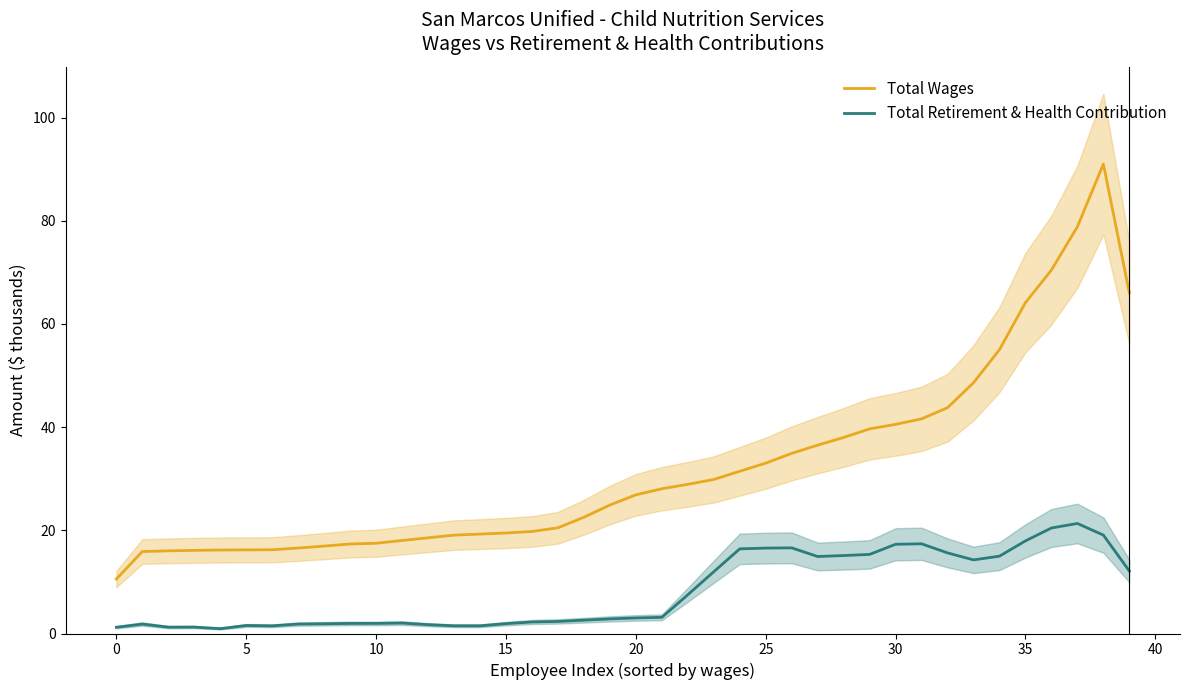

At which label does Total Retirement & Health Contribution reach its peak?

37